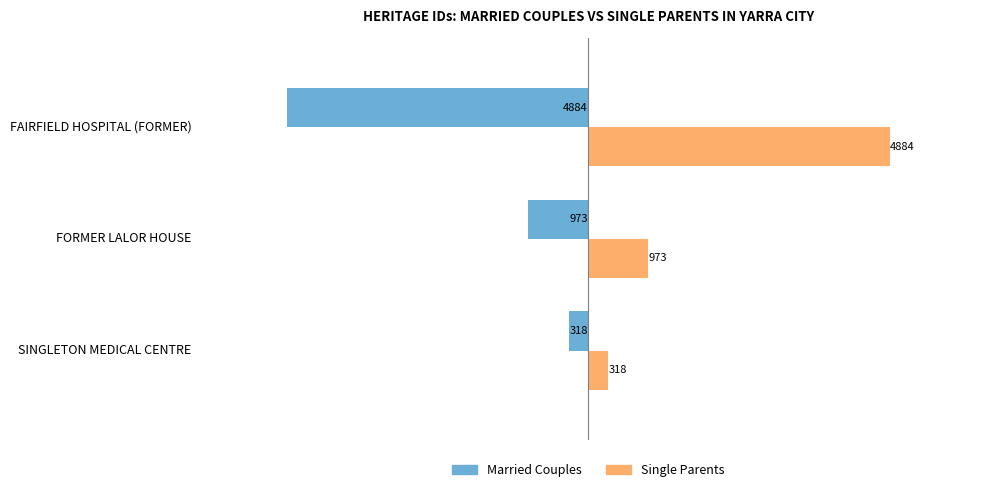

What is the difference between the highest and lowest values at FAIRFIELD HOSPITAL (FORMER)?

9768